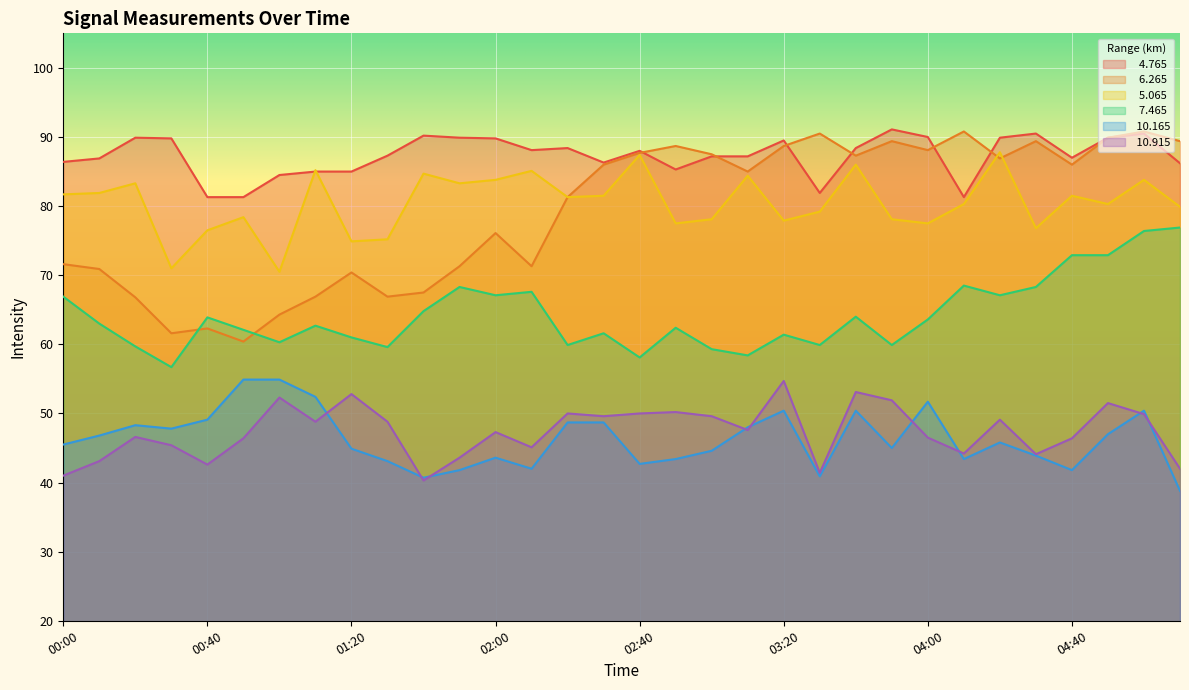

Which category has the highest value in the  10.915 series?

03:20